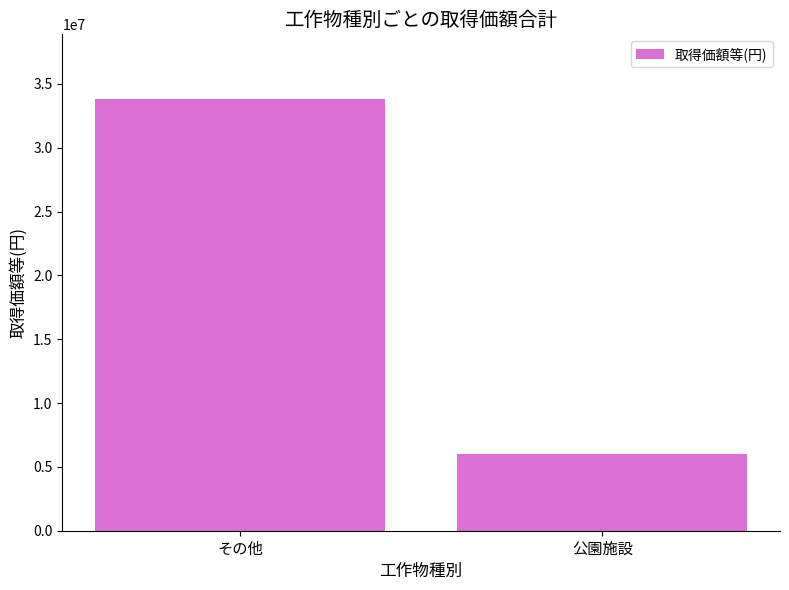

The value at その他 is 33814001. True or false?

True